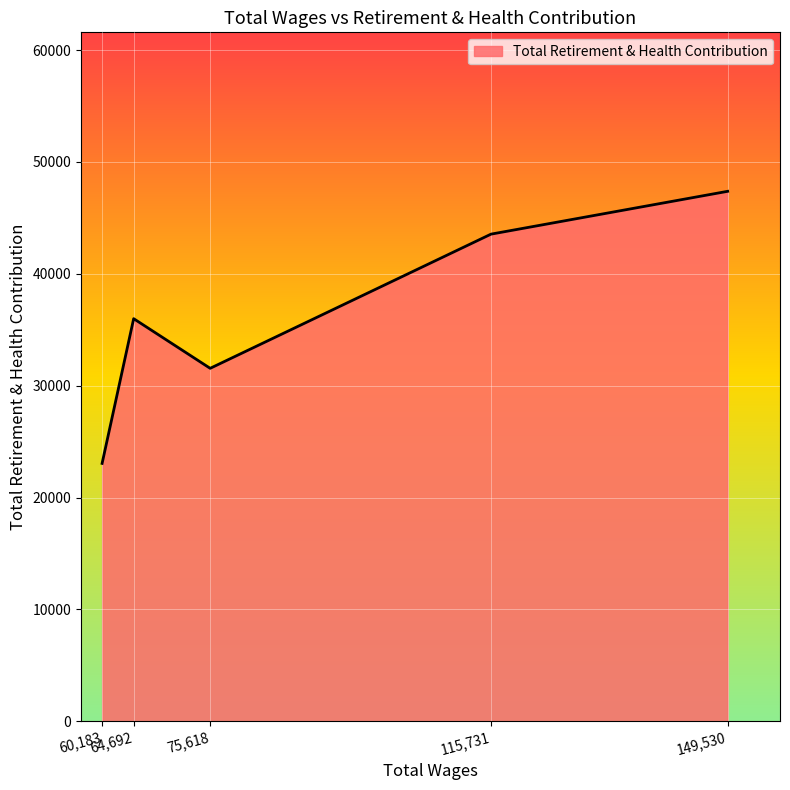

Where is the data nearest to the value 35212?

64,692